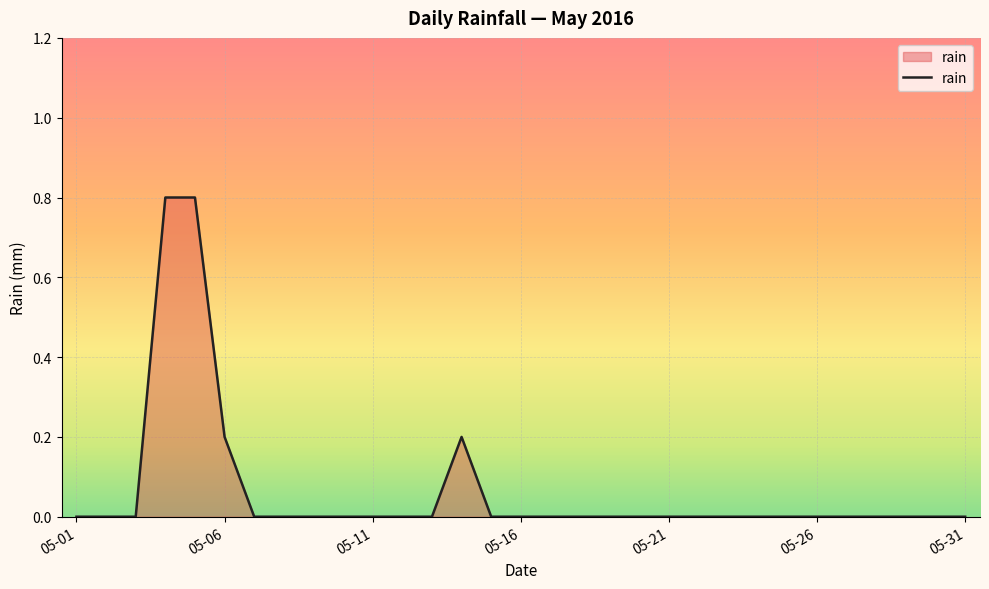

Does the chart have visible grid lines?

Yes